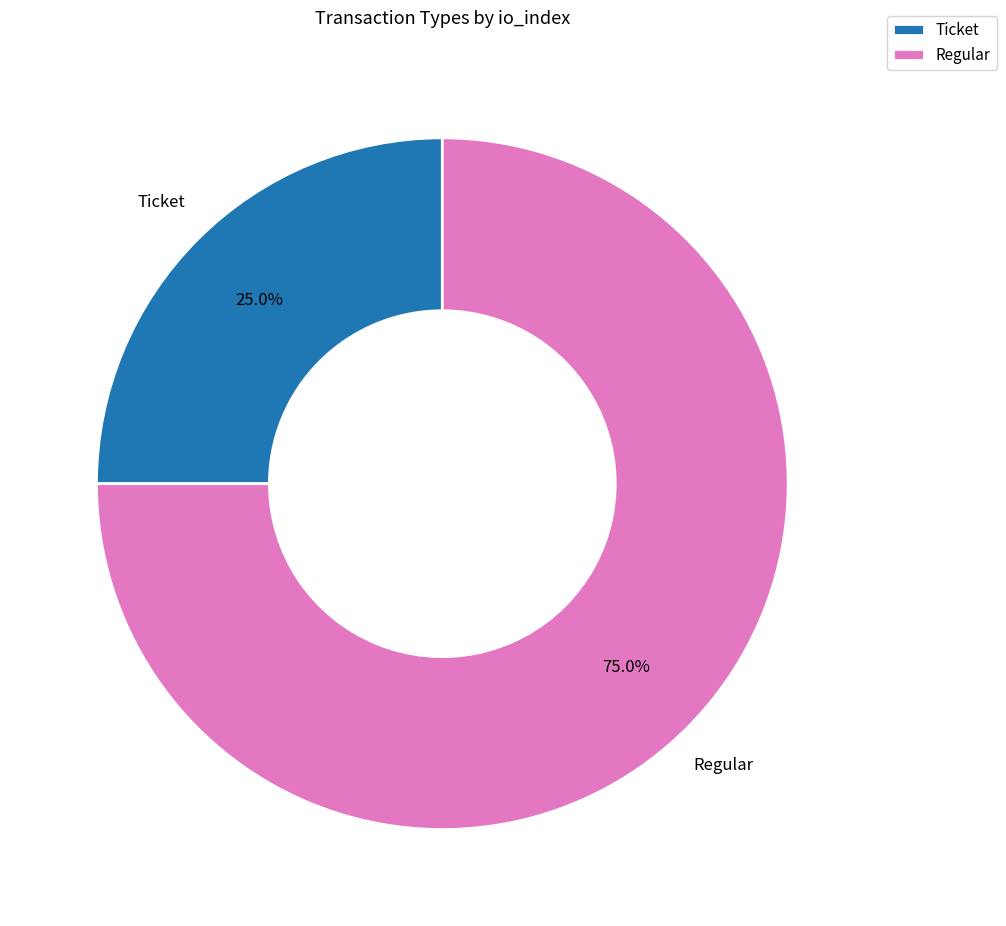

Between Regular and Ticket, which is larger?

Regular